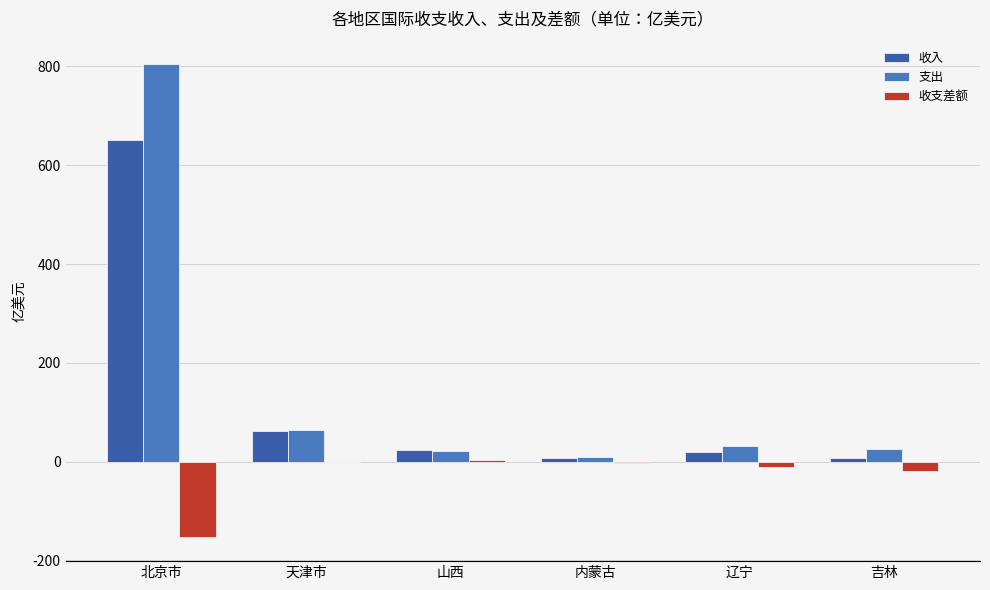

Count the number of categories in the chart.

6